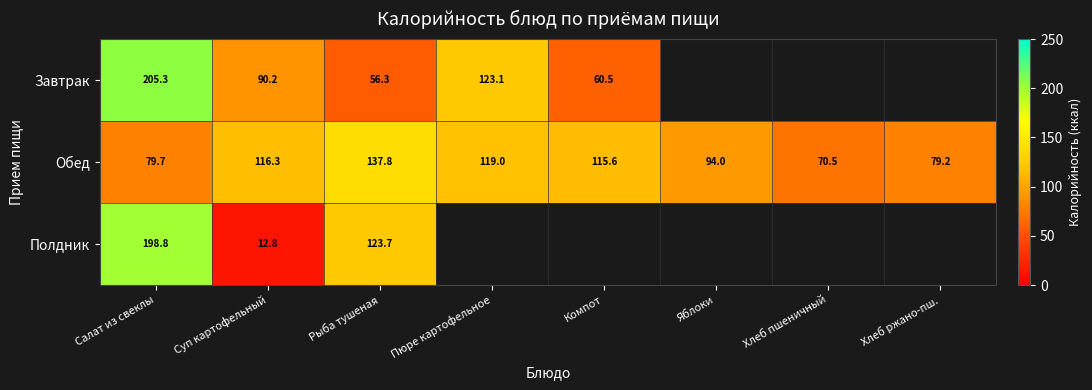

Is the value of Полдник at Рыба тушеная greater than the value of Завтрак at Салат из свеклы?

No